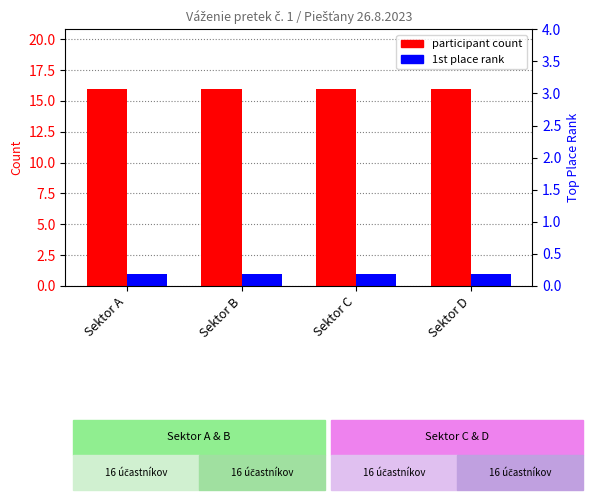

The 1st place rank series shows 1 at Sektor A. True or false?

False